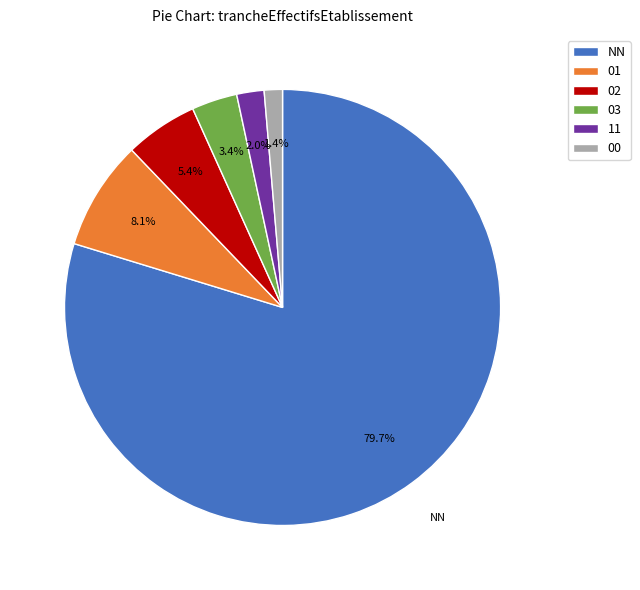

Is there a majority slice in this chart?

Yes